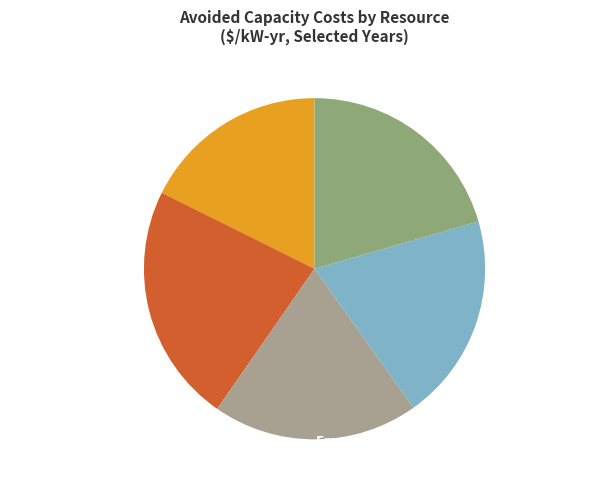

To the nearest percent, what is the average slice percentage?

20%